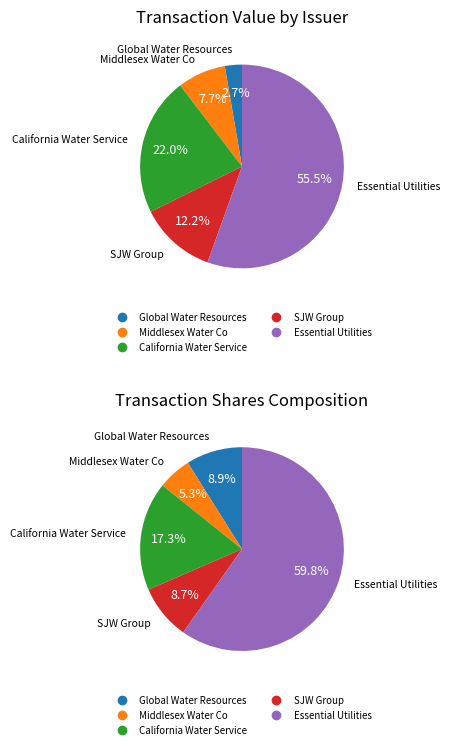

To the nearest percent, what percentage of the pie is SJW Group?

12%